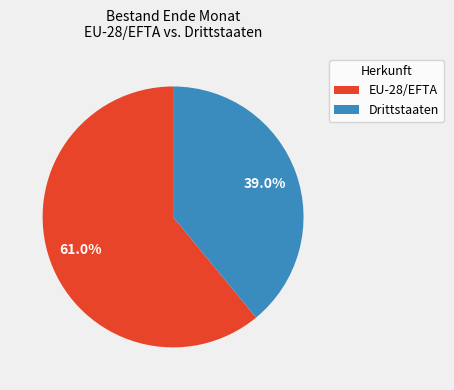

Is it true that Drittstaaten is 39% of the pie?

True